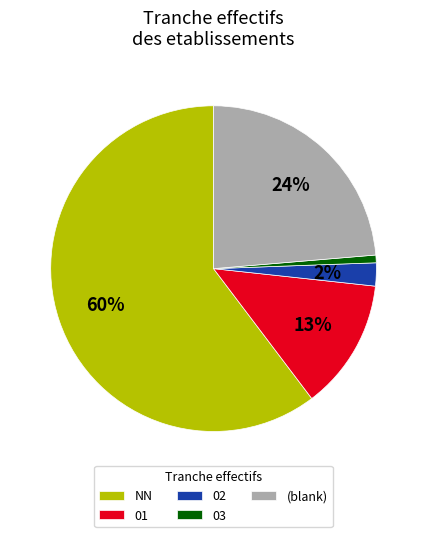

To the nearest percent, what portion does 01 represent?

13%